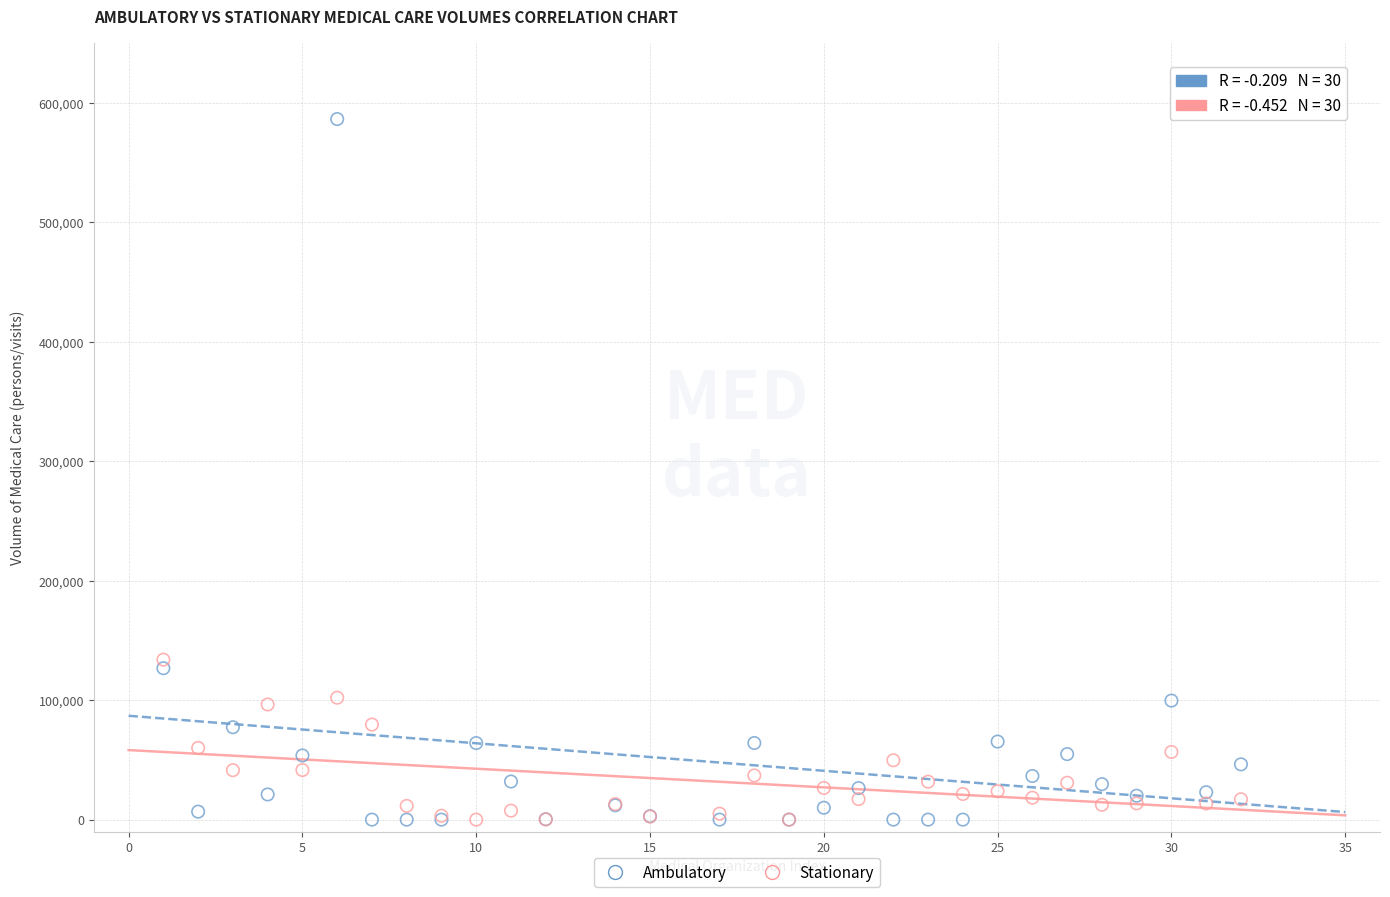

Which series reaches the maximum Y coordinate?

Ambulatory